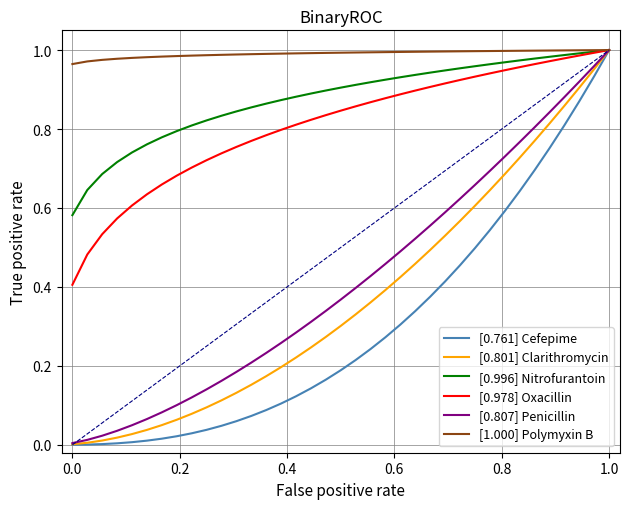

Which series has the largest total across all categories?

[1.000] Polymyxin B